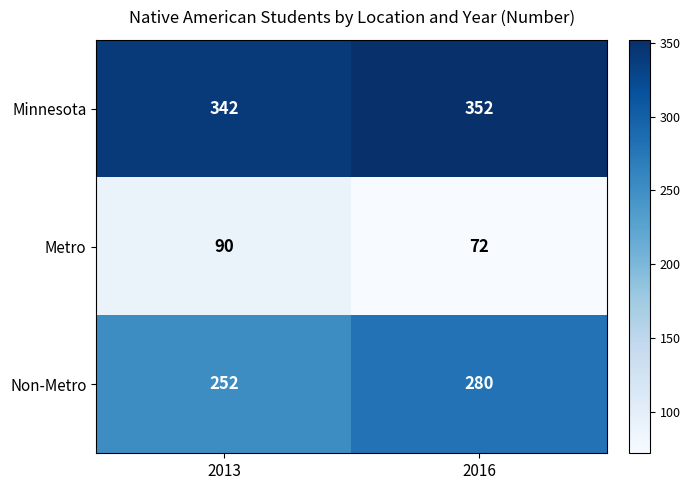

What is the total value across all series at 2013?

684